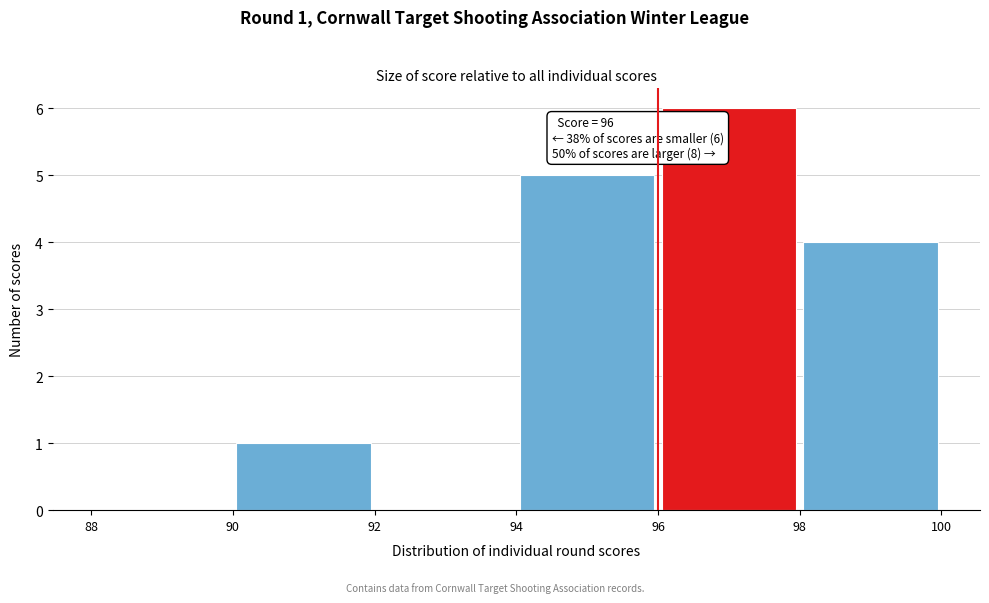

Over which range of the x-axis is the bar tallest?

96 to 98